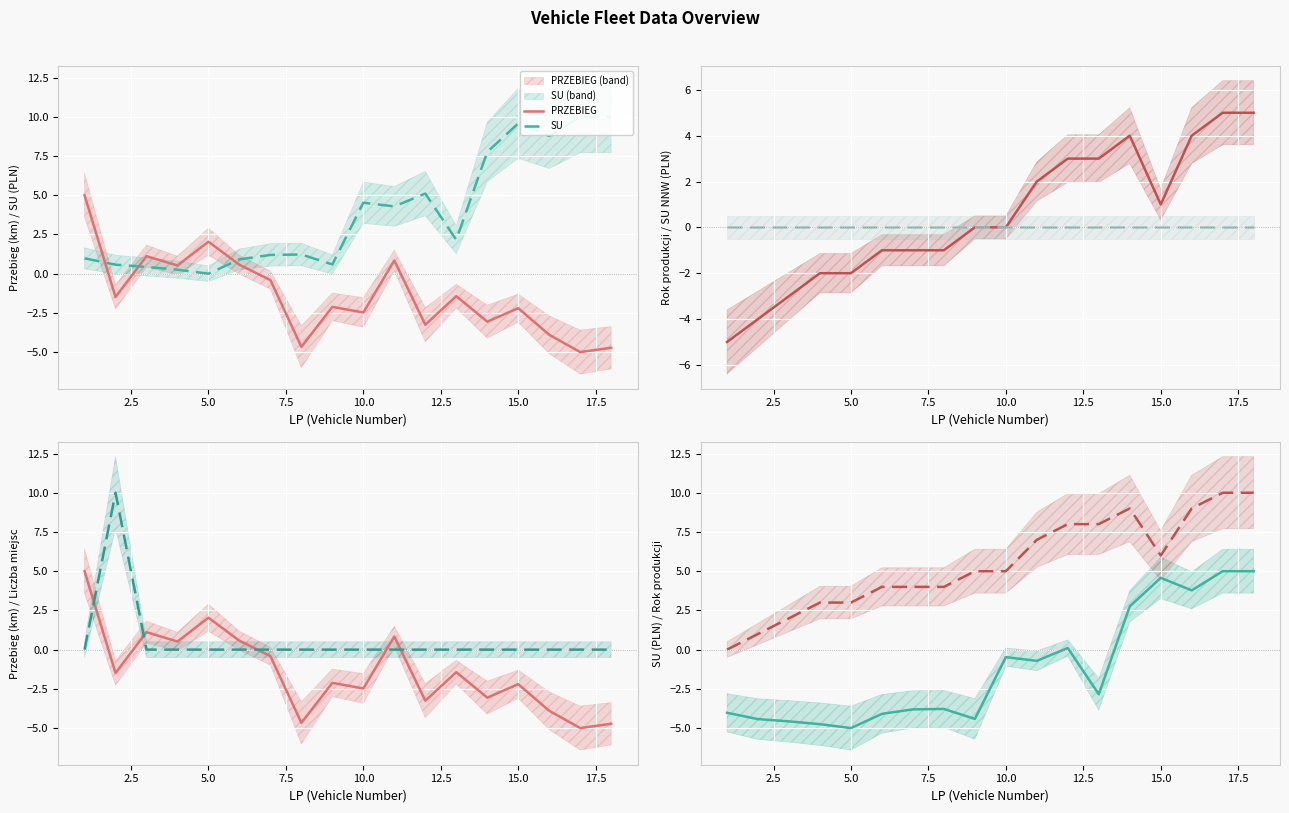

Which series has the largest total across all categories?

ROK PROD.